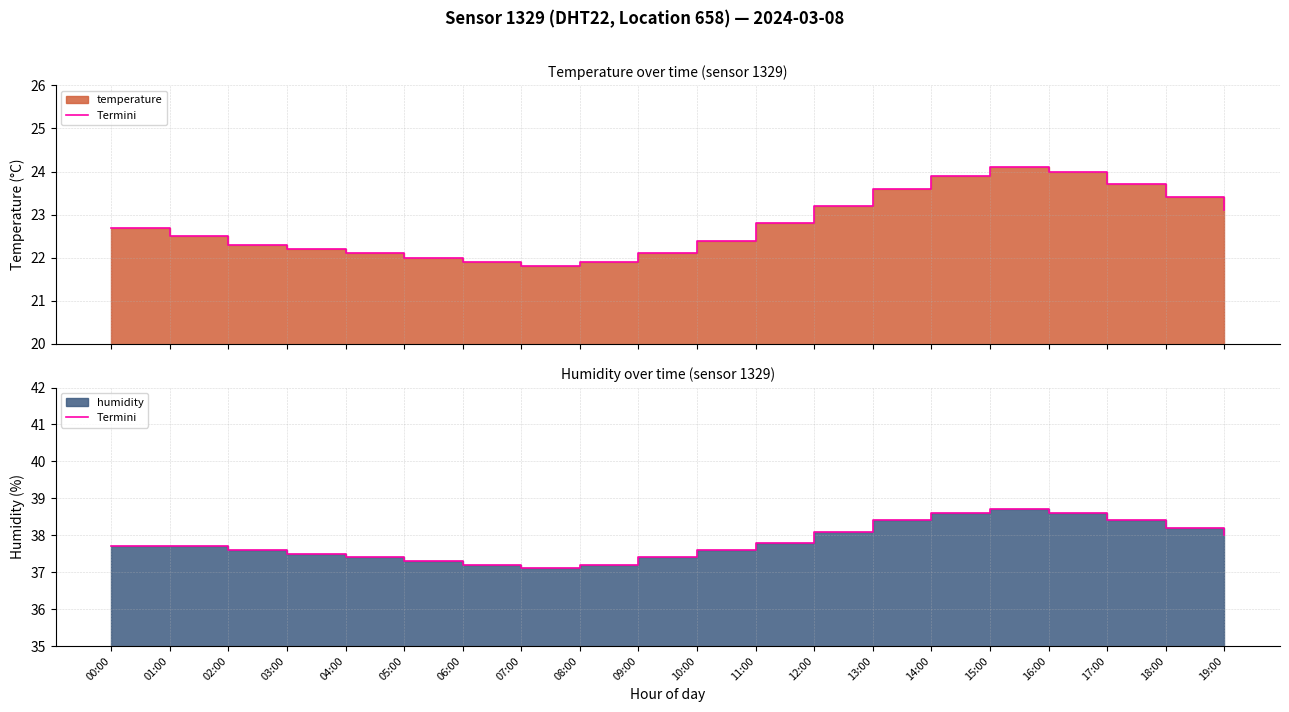

Rank the categories by value from highest to lowest.

15:00, 14:00, 16:00, 13:00, 17:00, 18:00, 12:00, 19:00, 11:00, 00:00, 01:00, 02:00, 10:00, 03:00, 04:00, 09:00, 05:00, 06:00, 08:00, 07:00